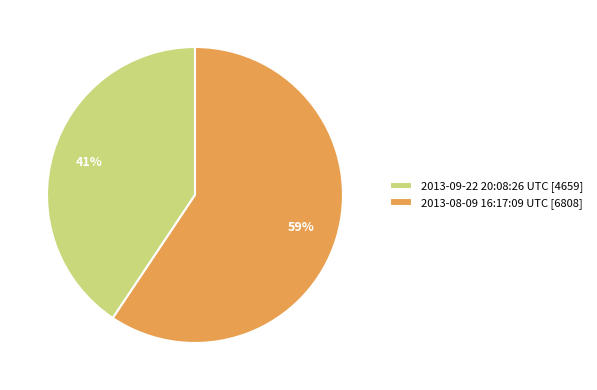

What is the largest slice in the pie chart?

2013-08-09 16:17:09 UTC